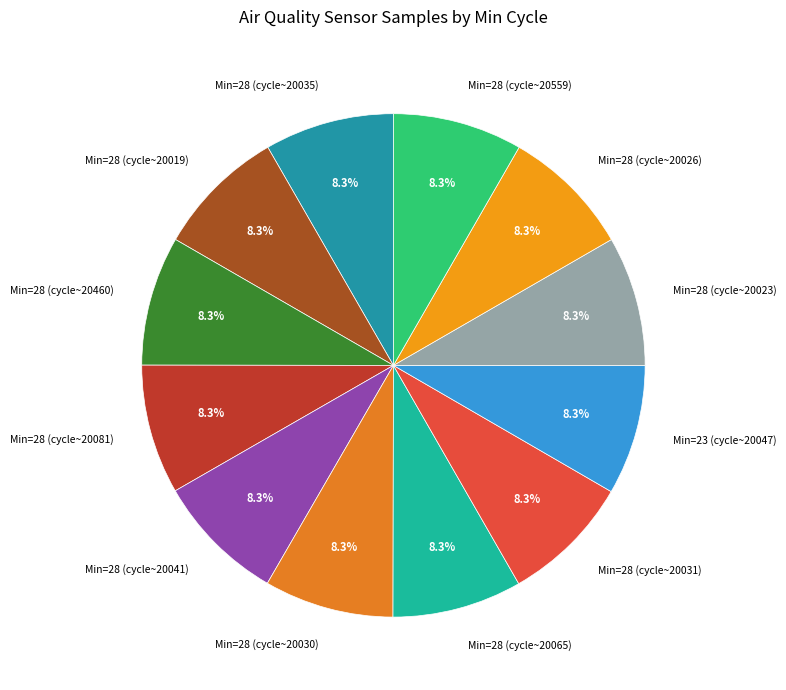

Count the number of slices in the pie.

12